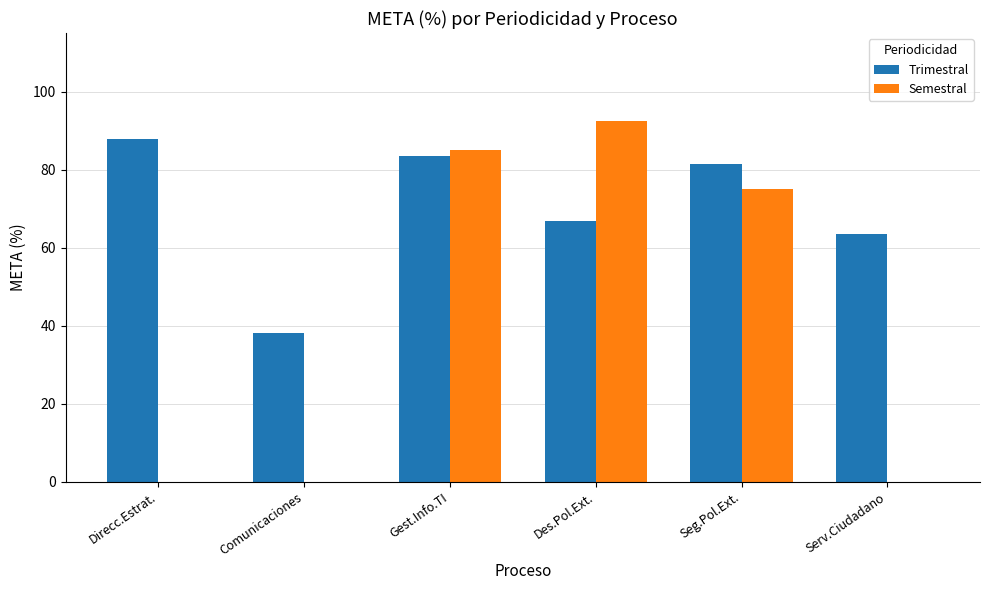

Count the number of data series in this chart.

2